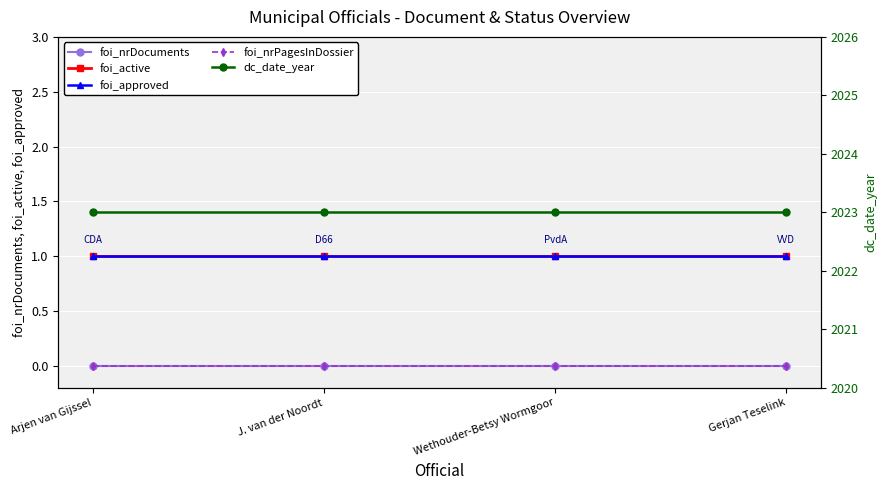

True or false: foi_active and dc_date_year cross at least once.

False